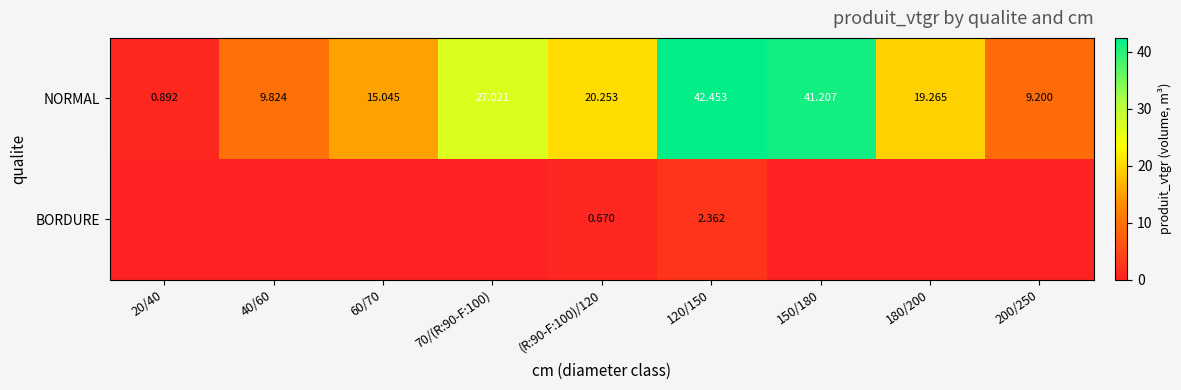

How many distinct data groups are displayed?

2